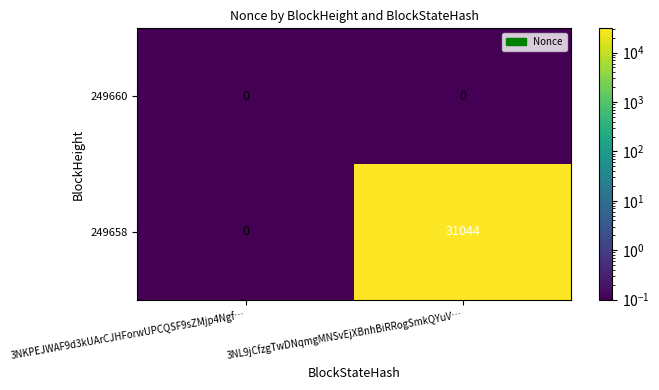

At how many categories does at least one series exceed 14663?

1